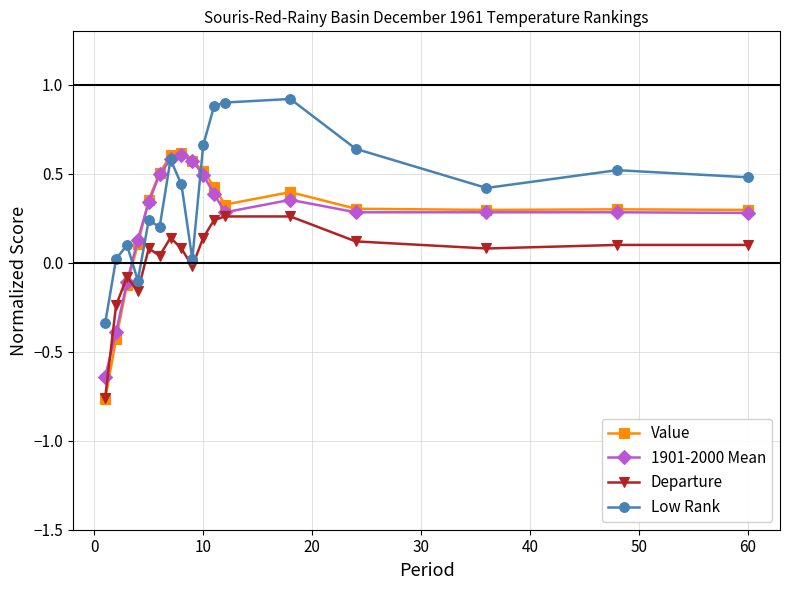

Which series has the largest total across all categories?

Low Rank